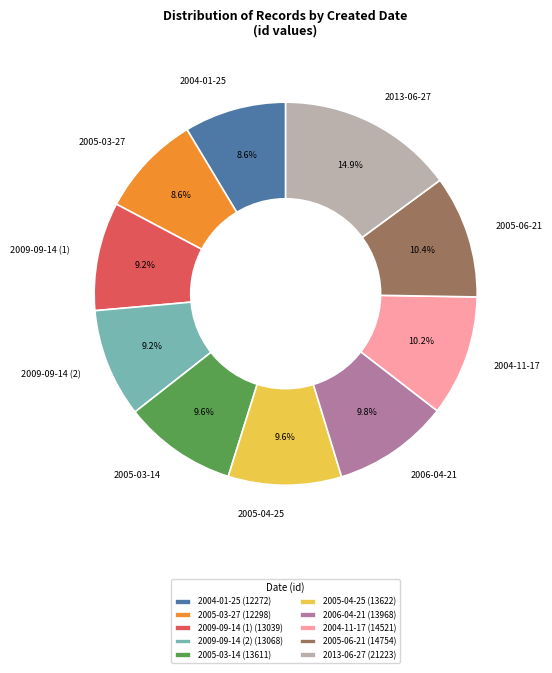

What is the ratio of the value at 2004-11-17 to the value at 2005-03-27?

1.2